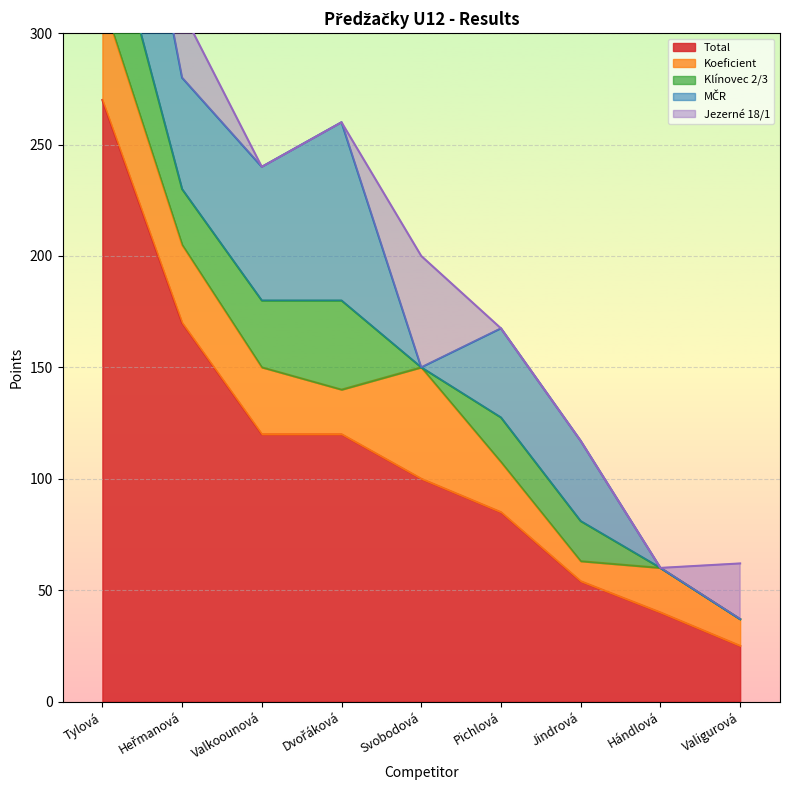

At which category does Koeficient reach its first local valley?

Dvořáková